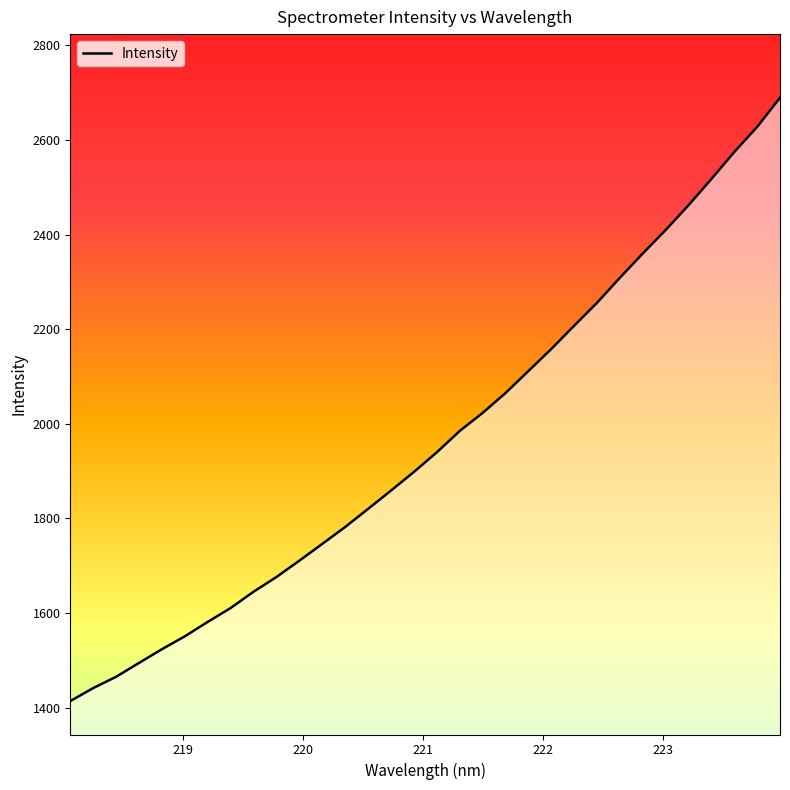

What is the smallest value displayed?

1413.8